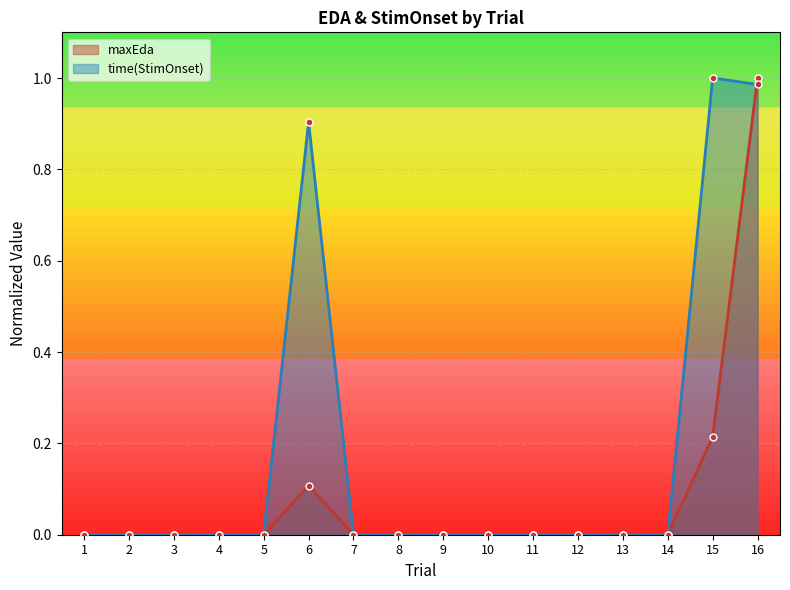

At which category does the chart reach its peak across all series?

16